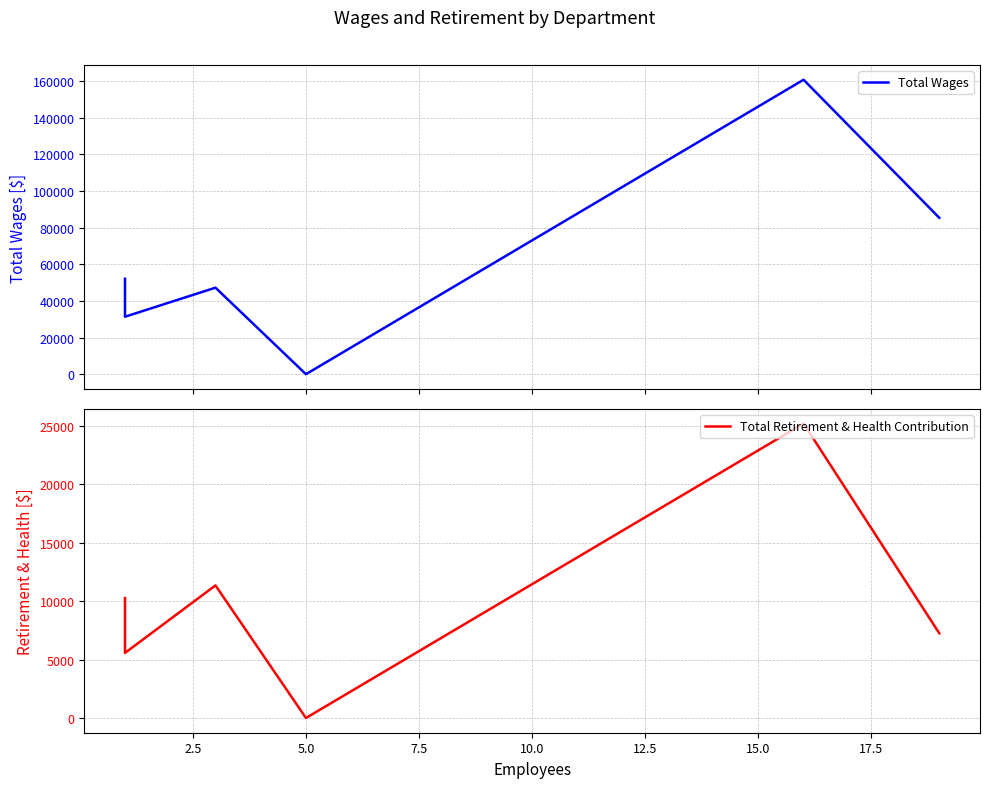

Reading left to right, what are all the values shown in this chart?

Total Wages: 52070	31359	47208	0	160677	85341
Total Retirement & Health Contribution: 10261	5568	11345	0	25198	7247